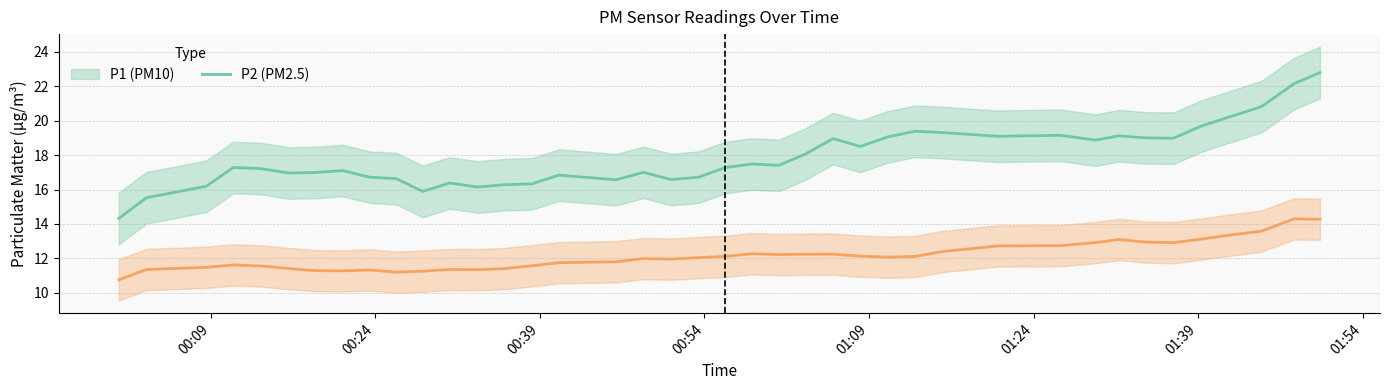

Count the number of data series in this chart.

2